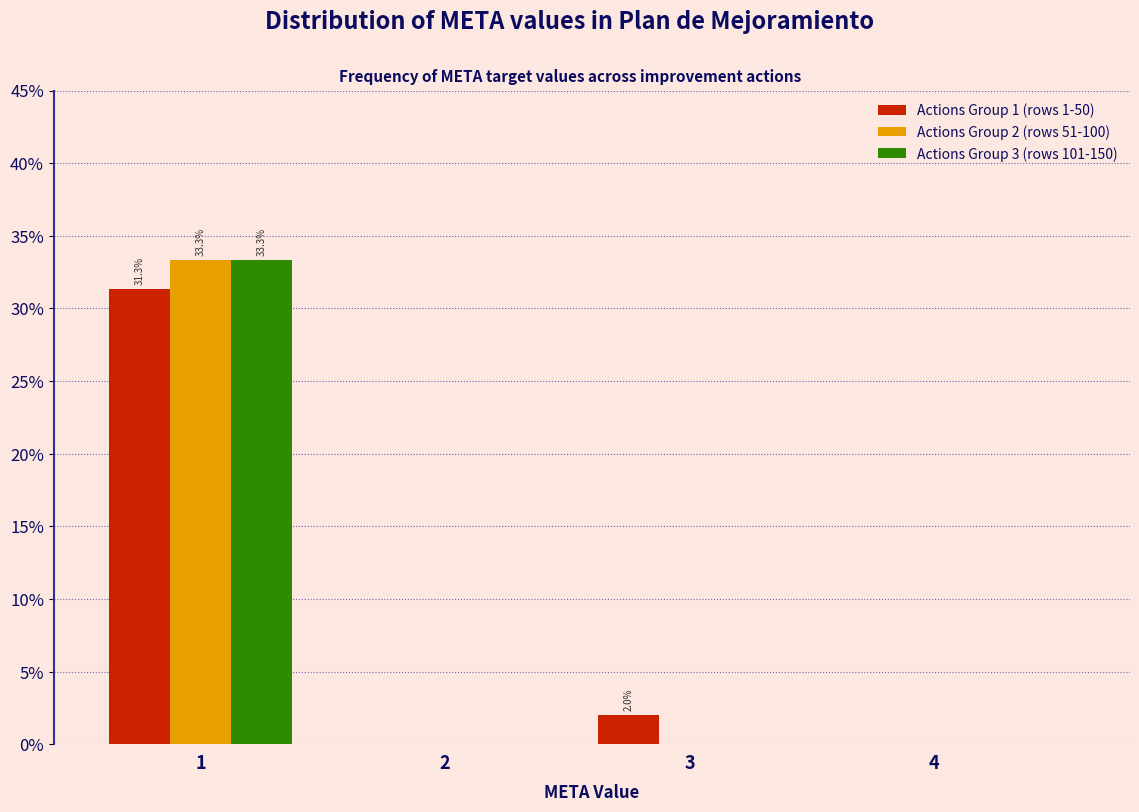

In the Actions Group 2 (rows 51-100) series, which range on the x-axis has the tallest bar?

0.5 to 1.5